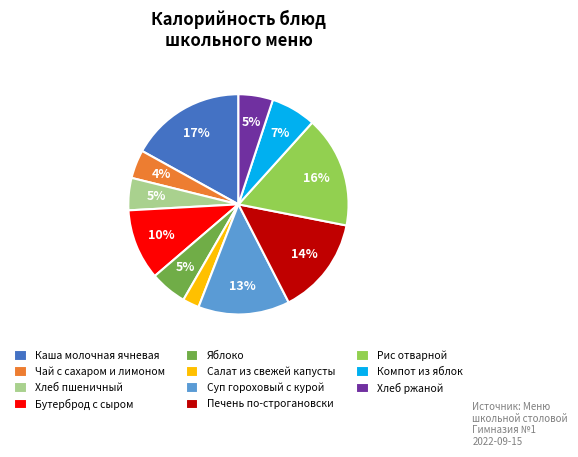

What is the smallest slice in the pie chart?

Салат из свежей капусты